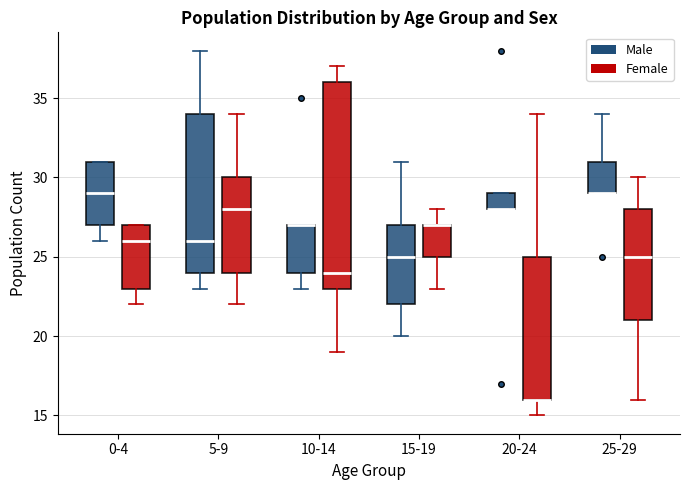

Reading left to right, read every box against the y-axis: the position of its median line, the range the box covers, and the ends of its whiskers. The values are not printed on the chart, so give them approximately, as read against the axis.

0-4 (Male): median 29, box 27 to 31, whiskers 26 to 31
0-4 (Female): median 26, box 23 to 27, whiskers 22 to 27
5-9 (Male): median 26, box 24 to 34, whiskers 23 to 38
5-9 (Female): median 28, box 24 to 30, whiskers 22 to 34
10-14 (Male): median 27 (drawn on the box's upper edge), box 24 to 27, whiskers 23 to 27
10-14 (Female): median 24, box 23 to 36, whiskers 19 to 37
15-19 (Male): median 25, box 22 to 27, whiskers 20 to 31
15-19 (Female): median 27 (drawn on the box's upper edge), box 25 to 27, whiskers 23 to 28
20-24 (Male): median 28 (drawn on the box's lower edge), box 28 to 29, whiskers 28 to 29
20-24 (Female): median 16 (drawn on the box's lower edge), box 16 to 25, whiskers 15 to 34
25-29 (Male): median 29 (drawn on the box's lower edge), box 29 to 31, whiskers 29 to 34
25-29 (Female): median 25, box 21 to 28, whiskers 16 to 30